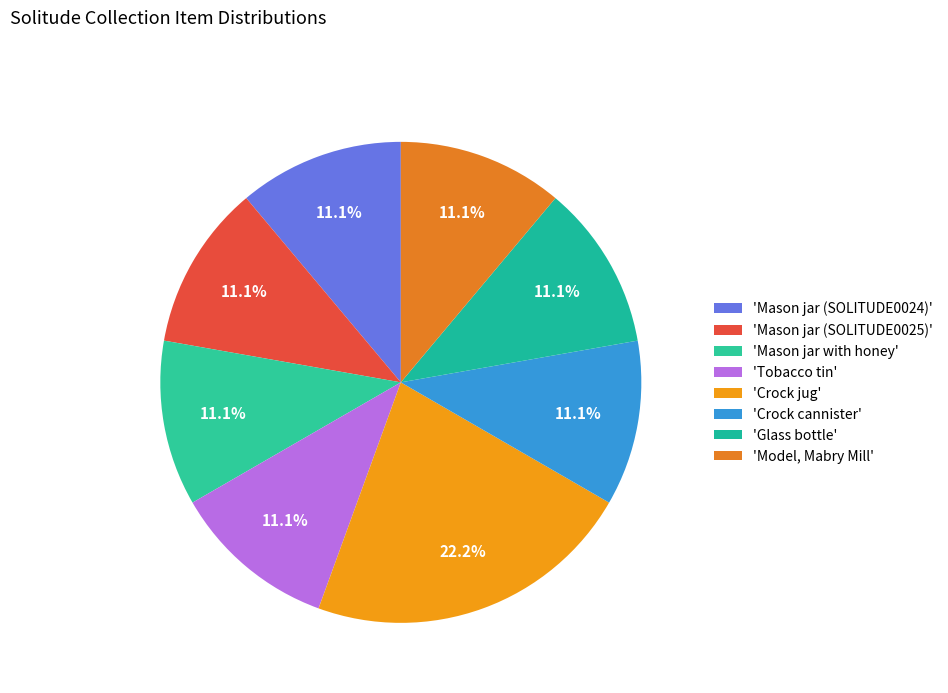

How many segments does this pie chart have?

8